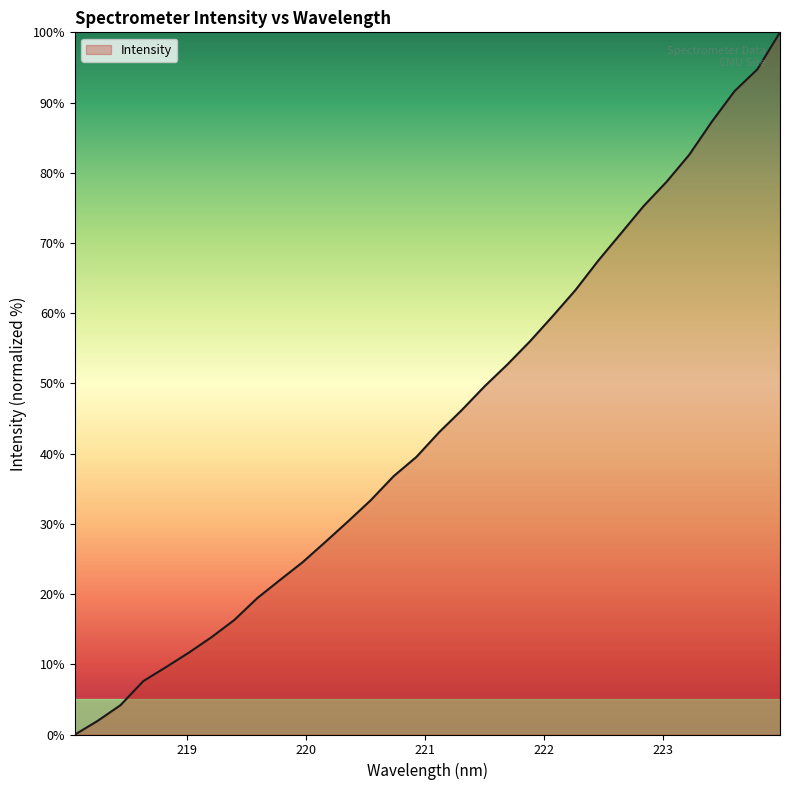

What is the difference between the maximum and minimum values?

100.0